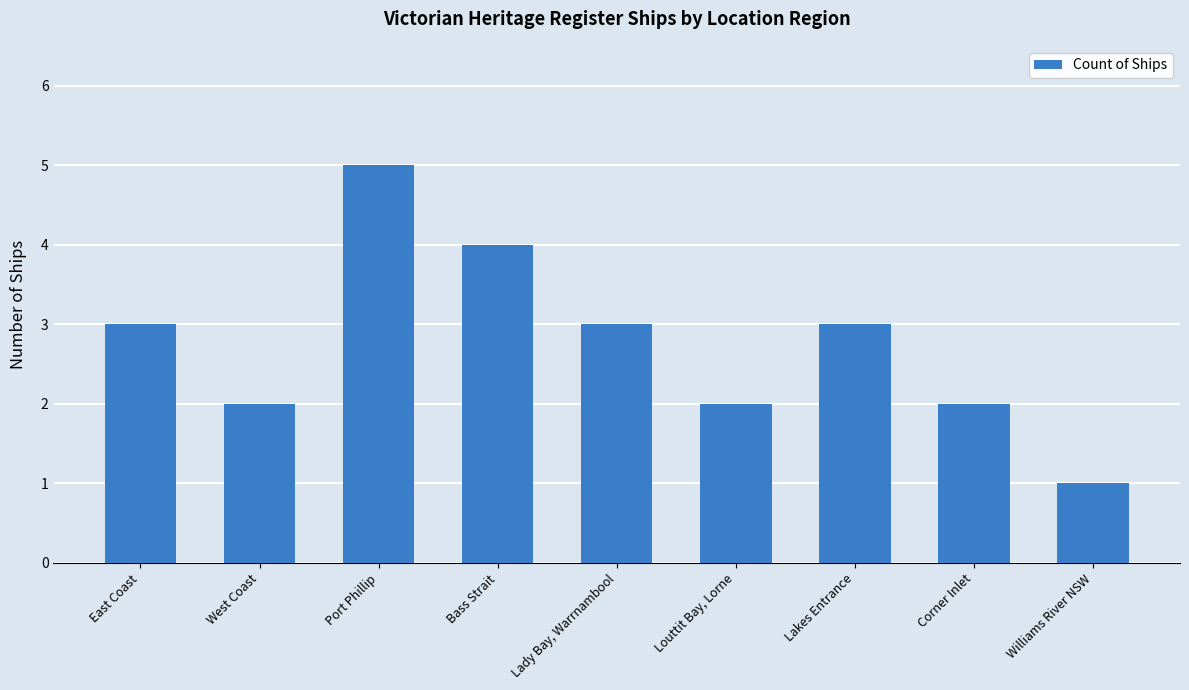

Between Port Phillip and Lakes Entrance, which is larger?

Port Phillip